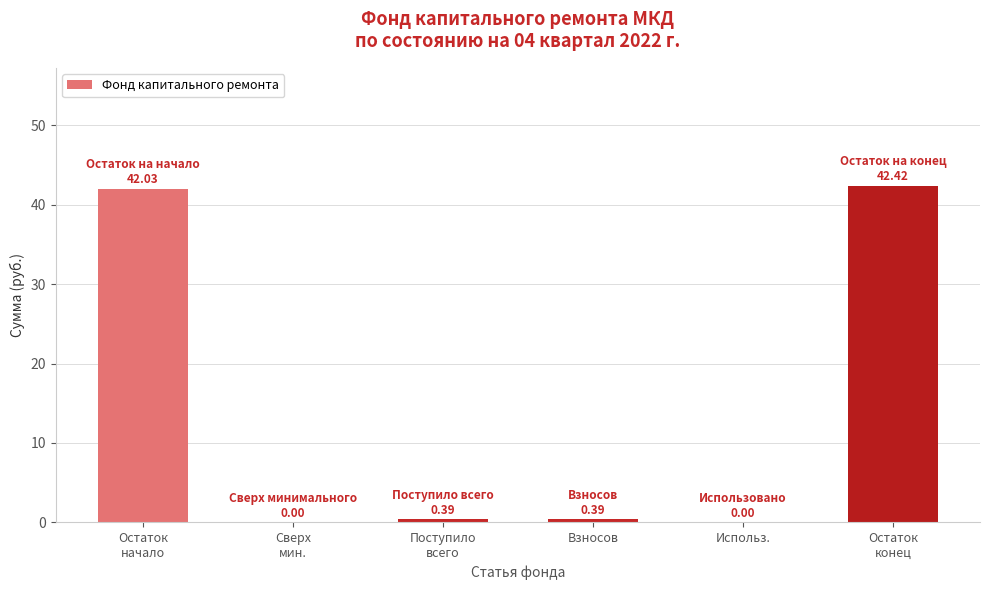

What is the maximum value shown in the chart?

42.4